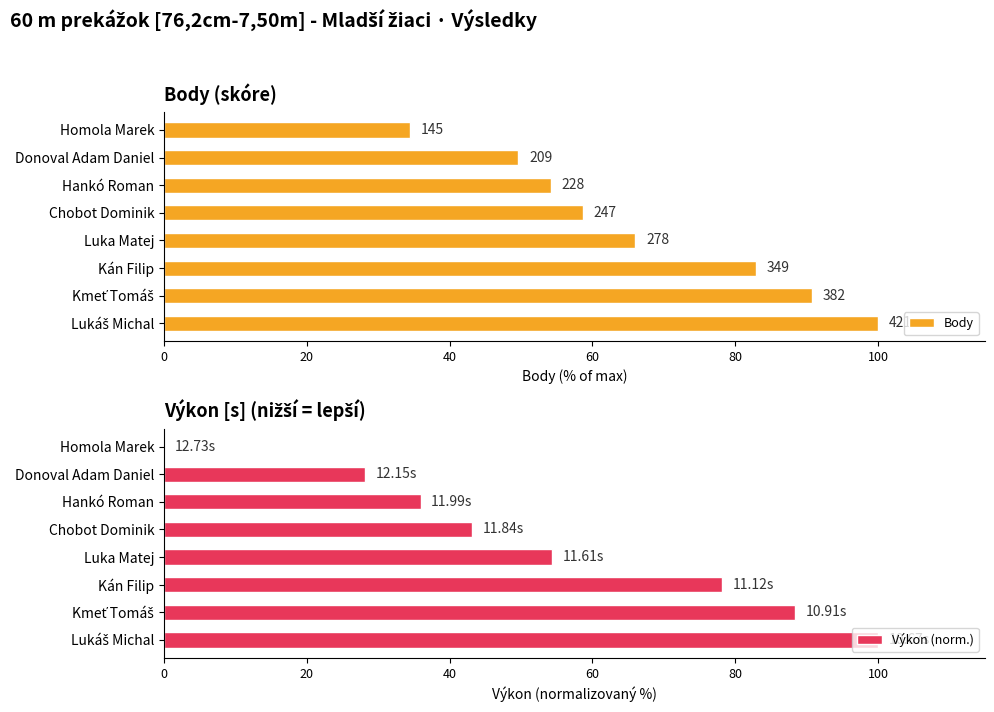

What is the sum of all Výkon (norm.) values?

428.2